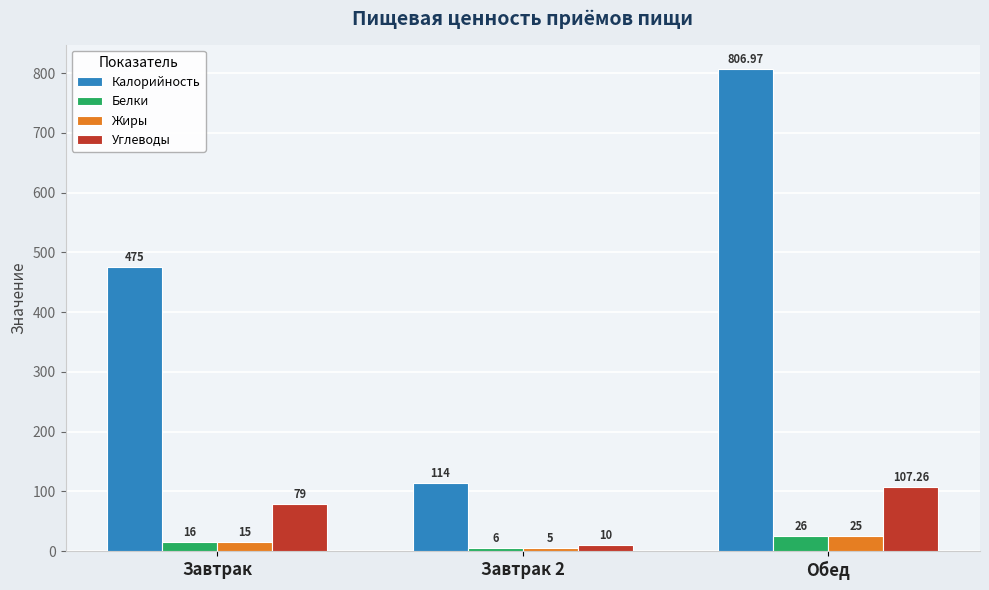

Reading right to left, extract all data points from this chart.

Калорийность: Обед=807.0	Завтрак 2=114.0	Завтрак=475.0
Белки: Обед=26.0	Завтрак 2=6.0	Завтрак=16.0
Жиры: Обед=25.0	Завтрак 2=5.0	Завтрак=15.0
Углеводы: Обед=107.3	Завтрак 2=10.0	Завтрак=79.0